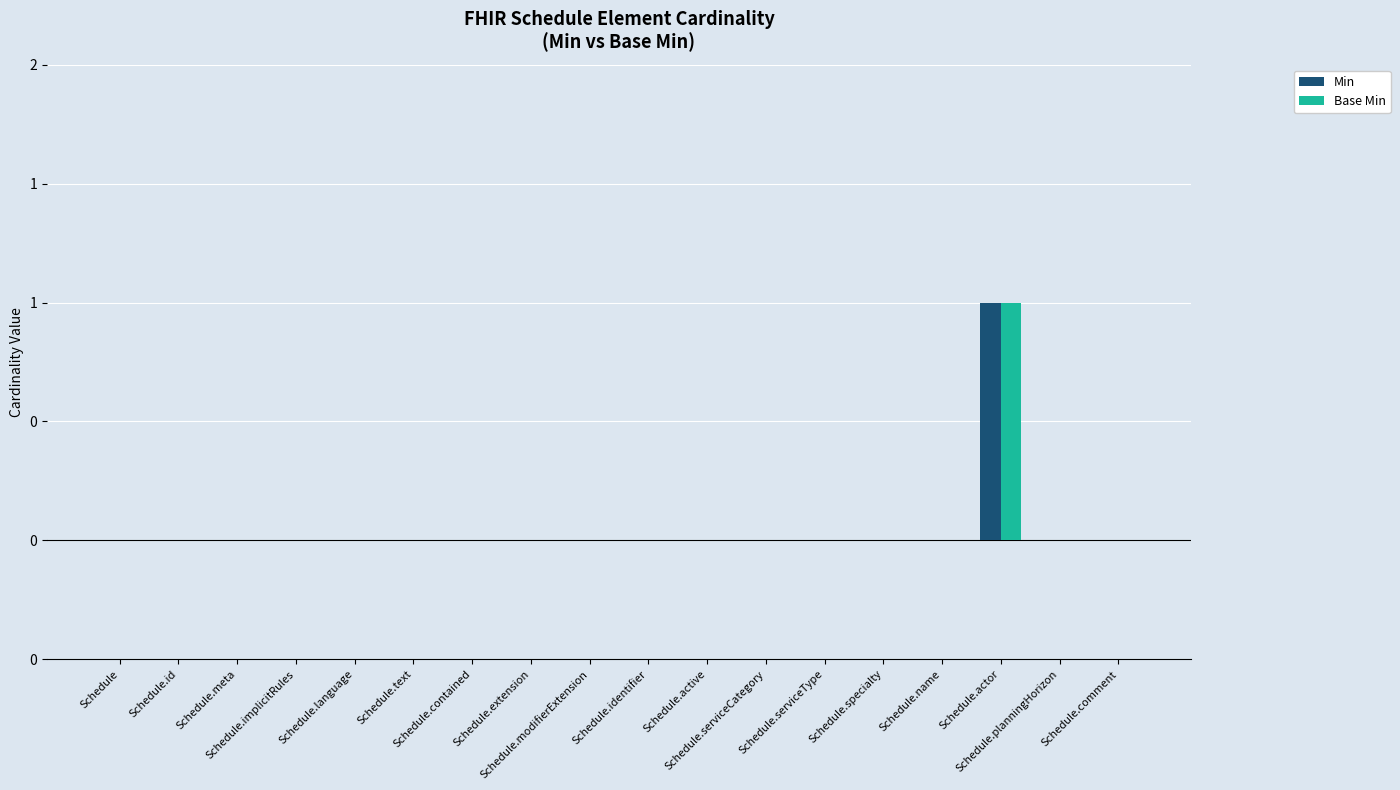

Is the value of Min at Schedule.name greater than the value of Base Min at Schedule.serviceType?

No